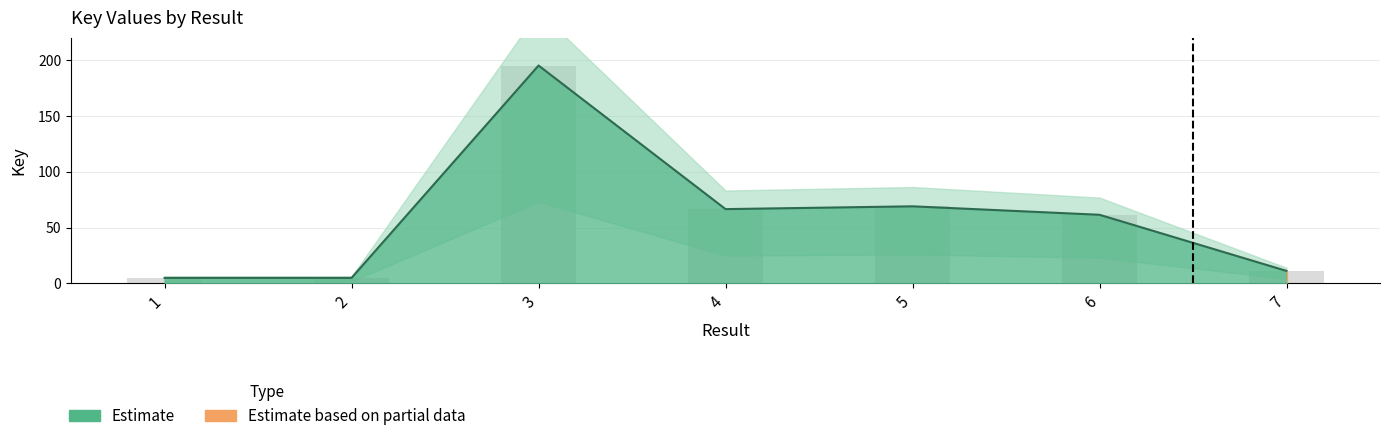

How many bars are there in total?

7